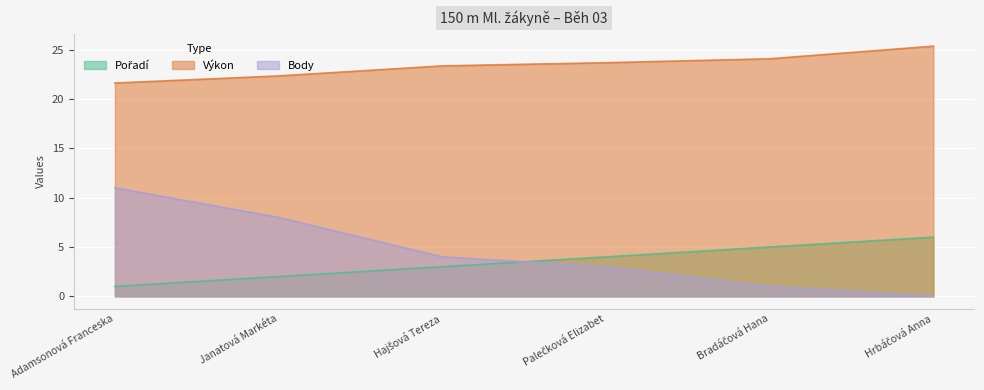

Which has a higher value, Hajšová Tereza or Adamsonová Franceska?

Hajšová Tereza